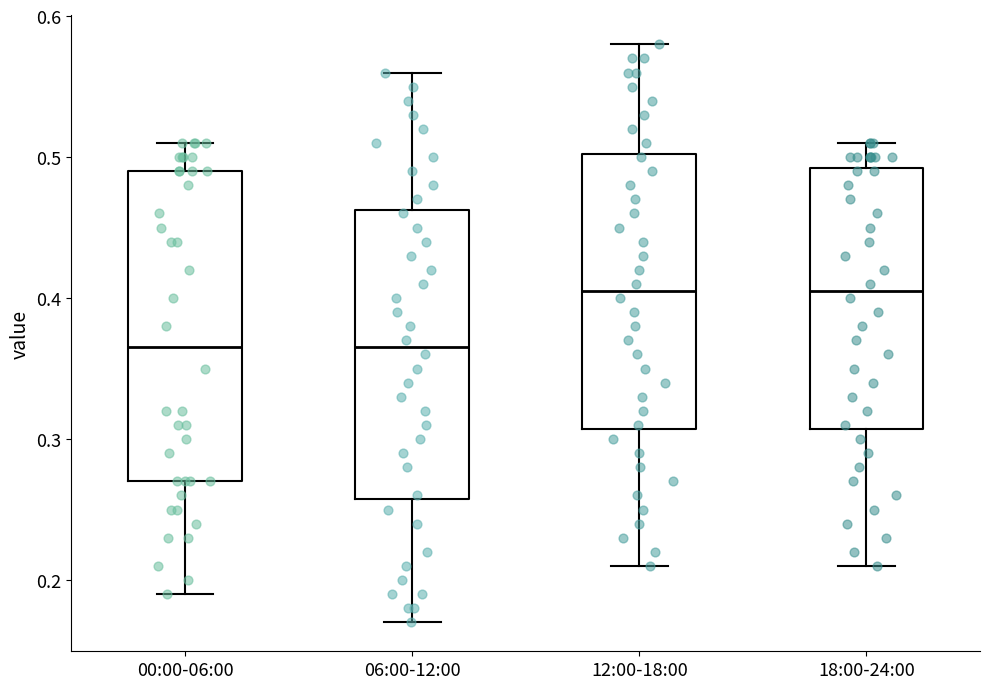

Which box is the tallest, from its lower edge to its upper edge?

00:00-06:00